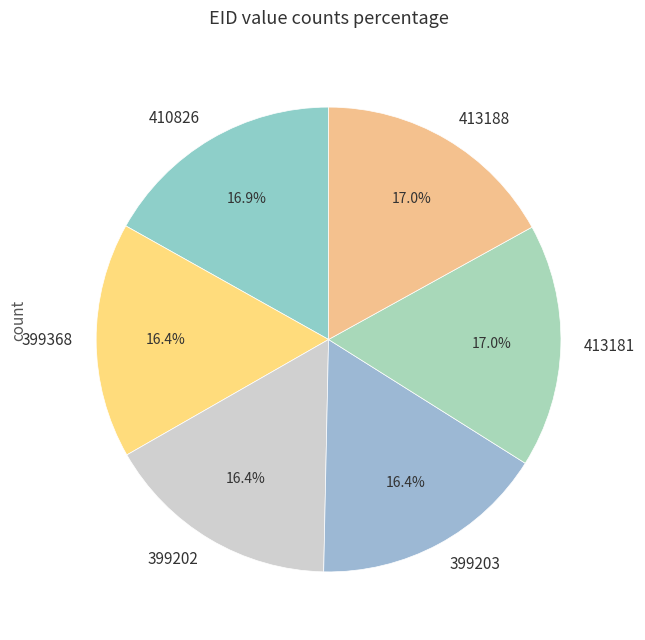

Is 399368 the majority of the pie?

No